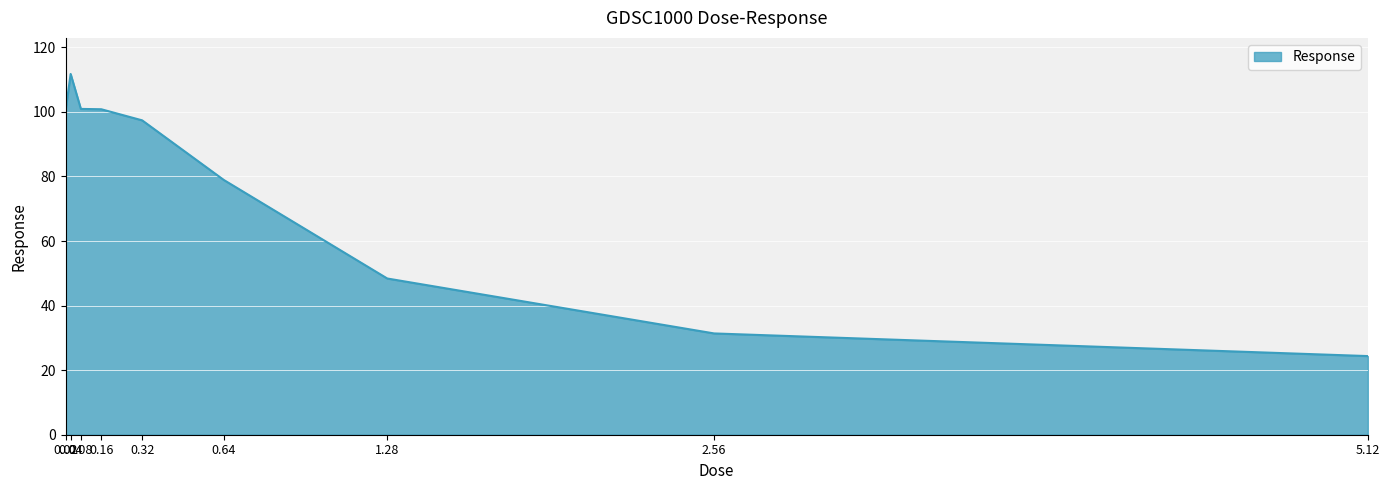

Which has a higher value, 0.32 or 0.04?

0.04